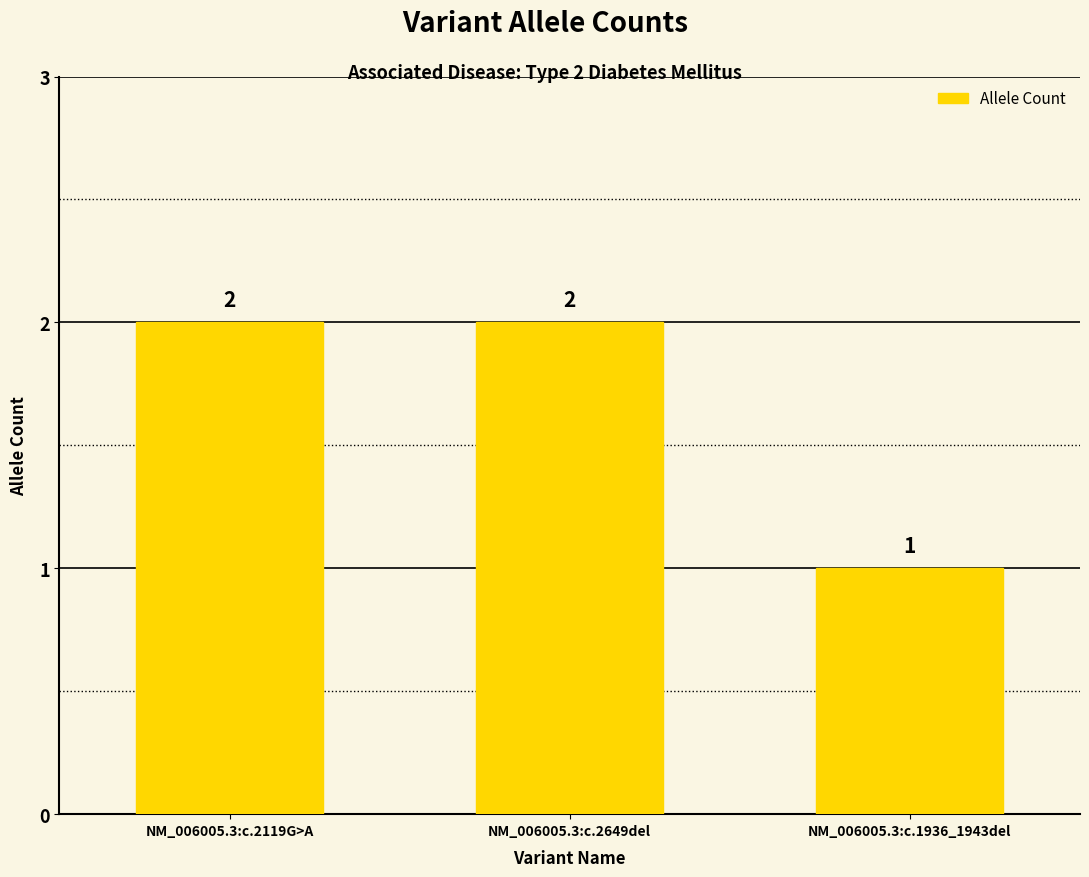

What is the average value?

2